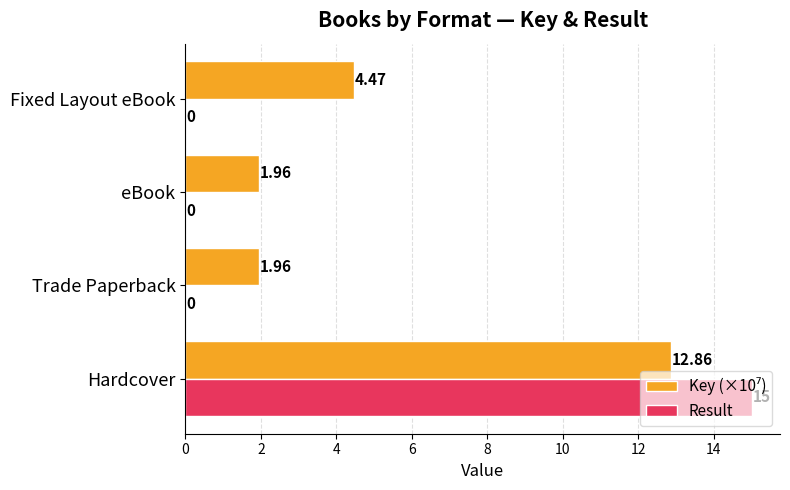

Which label corresponds to the largest value in the chart?

Hardcover